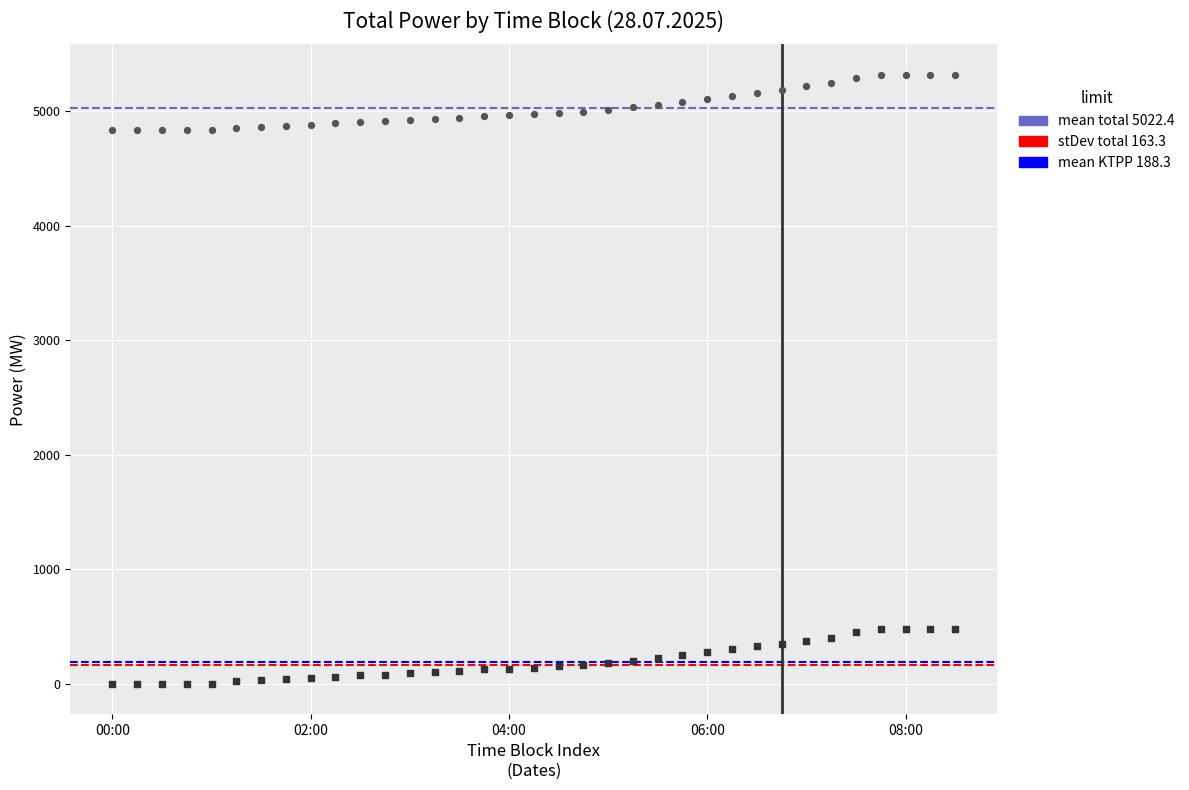

Across all data points, what is the range of Y values (max minus min)?

5317.0